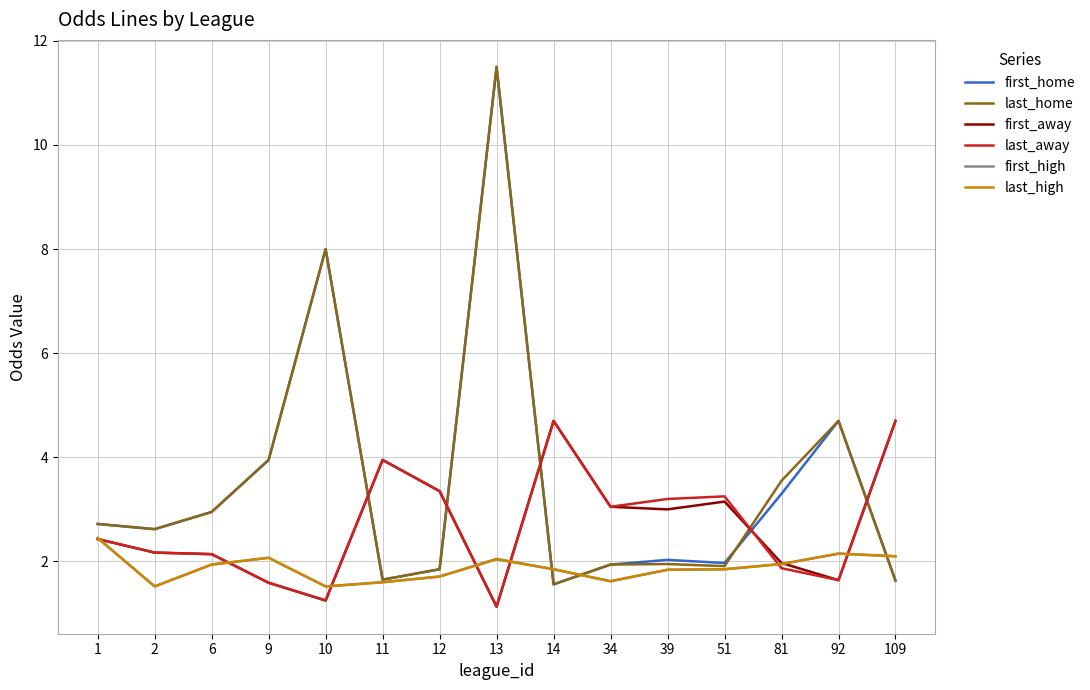

What is the difference between the maximum and minimum values in the last_high series?

0.9